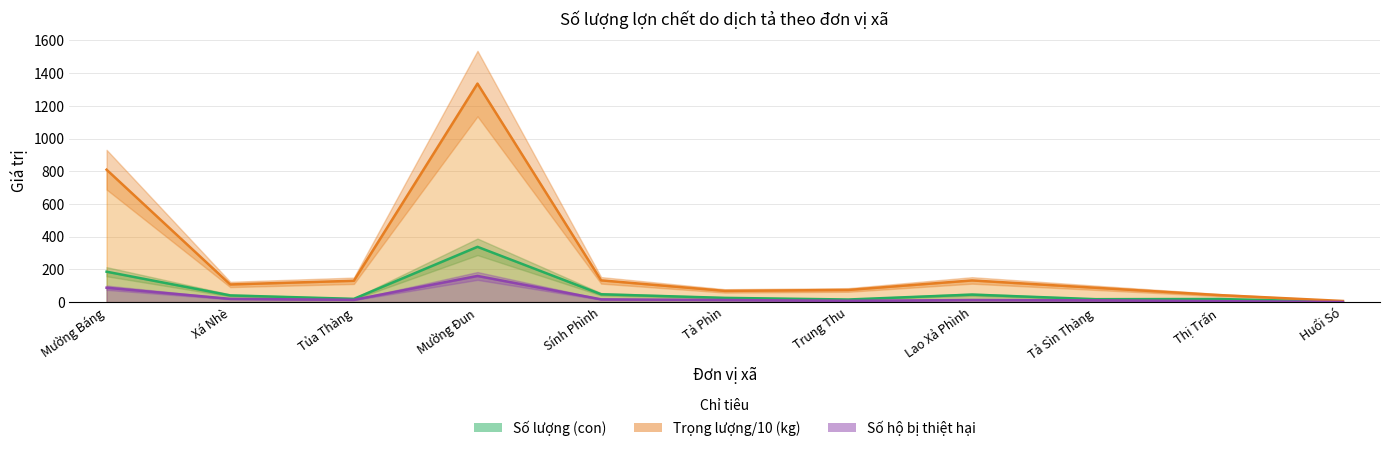

Which label corresponds to the smallest value in the chart?

Huổi Só